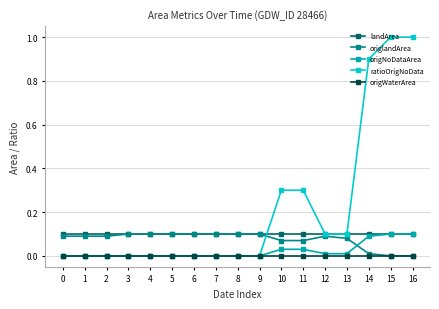

What is the difference between the highest and lowest values at 11?

0.3